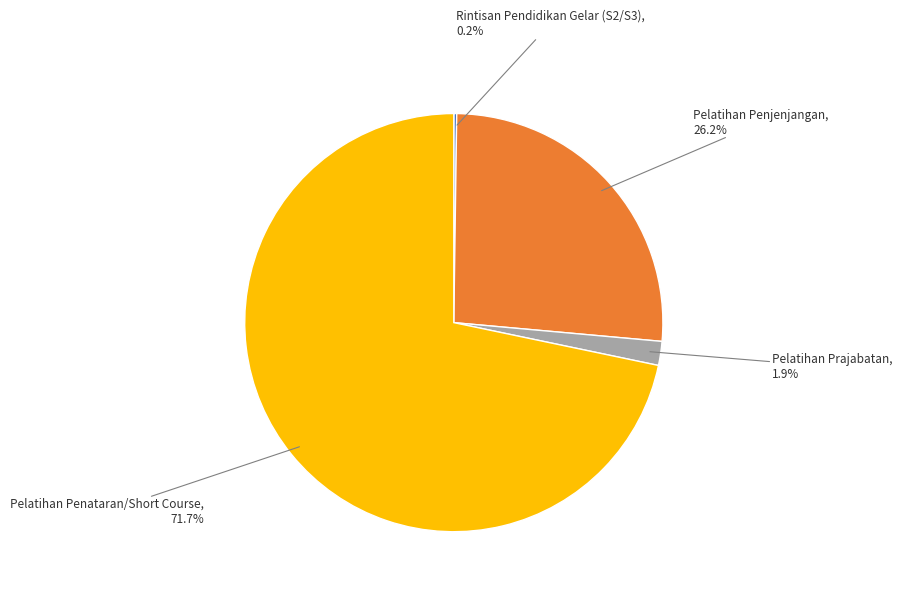

Does any single category account for the majority?

Yes